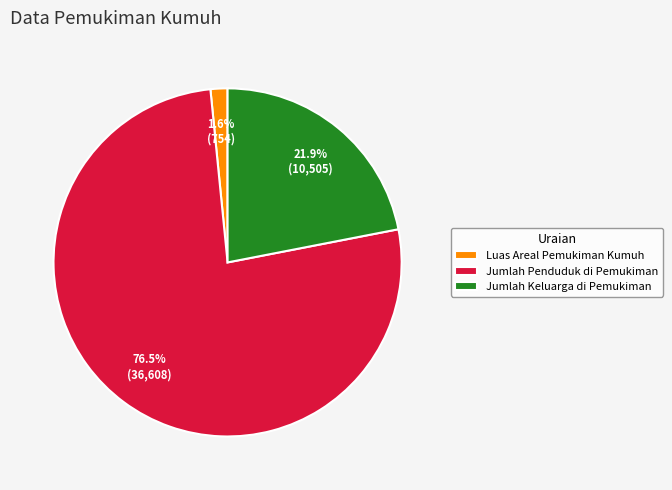

To the nearest percent, what portion does Luas Areal Pemukiman Kumuh represent?

2%